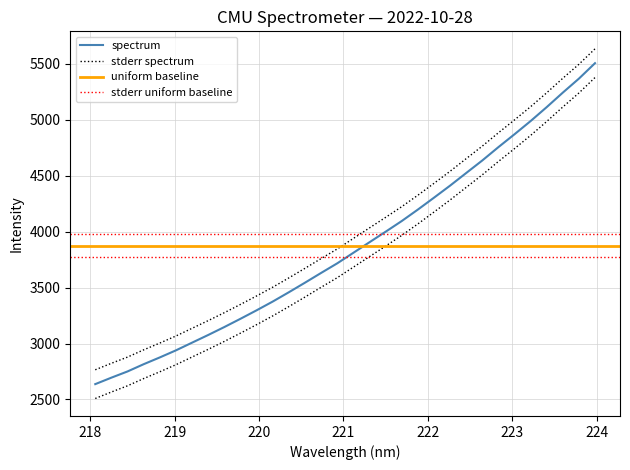

Reading left to right, transcribe all the data shown in this chart.

218.0596=2637.2	218.2508=2695.1	218.442=2750.6	218.6332=2815.2	218.8244=2875.8	219.0156=2938.9	219.2067=3007.7	219.3979=3076.2	219.589=3147.1	219.7801=3220.8	219.9712=3296.5	220.1623=3374.7	220.3533=3457.8	220.5444=3543.2	220.7354=3630.3	220.9264=3715.9	221.1174=3810.0	221.3083=3904.2	221.4993=3998.1	221.6902=4093.5	221.8812=4195.8	222.0721=4301.9	222.263=4409.7	222.4538=4522.2	222.6447=4634.4	222.8355=4753.4	223.0264=4868.4	223.2172=4986.3	223.408=5110.8	223.5987=5240.3	223.7895=5365.3	223.9802=5503.2